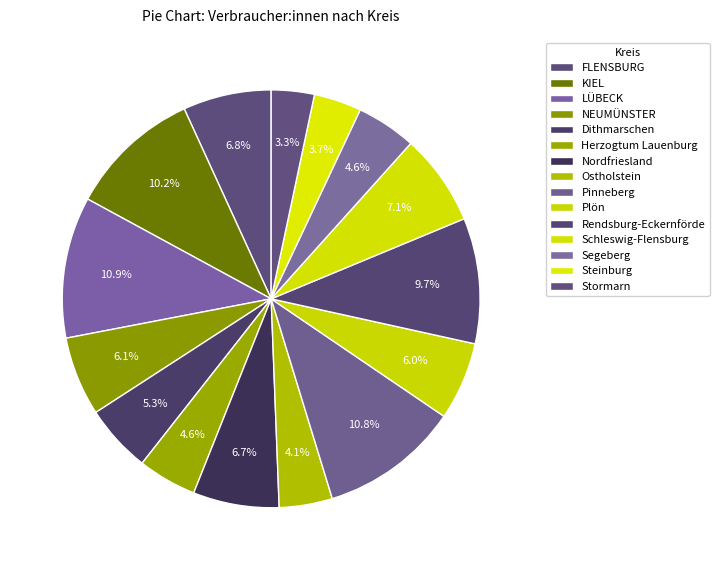

Which slice is the smallest?

Stormarn